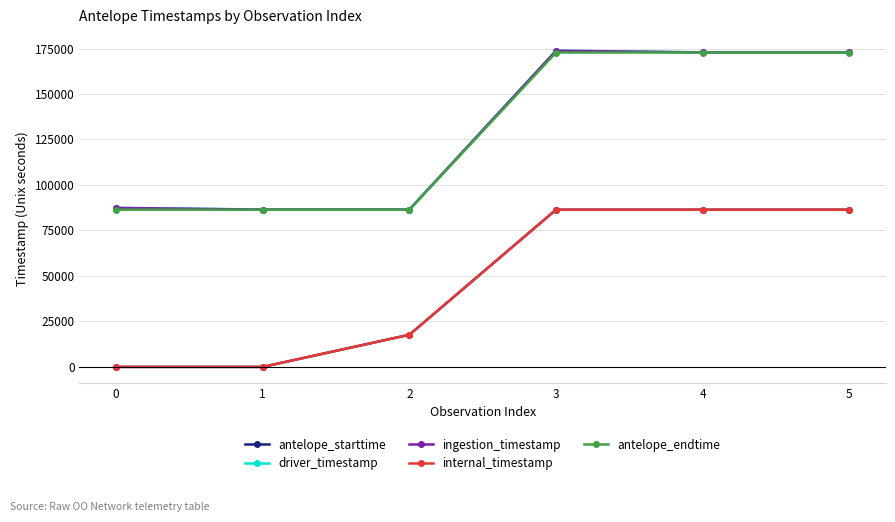

At which label does driver_timestamp reach its minimum?

1